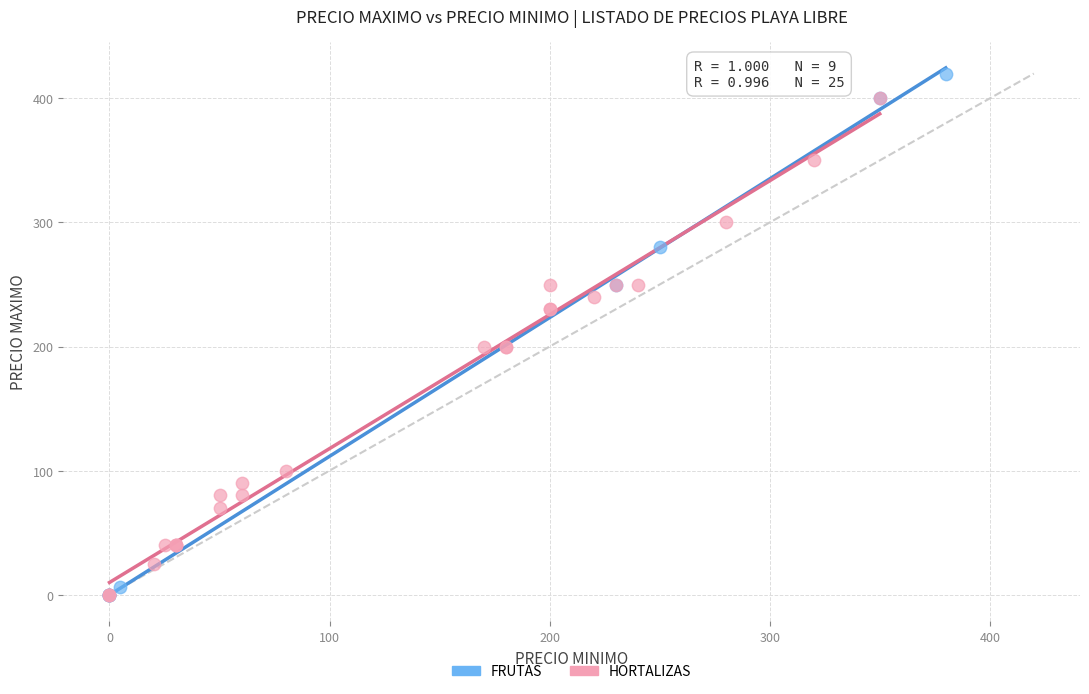

Which series reaches the maximum Y coordinate?

FRUTAS